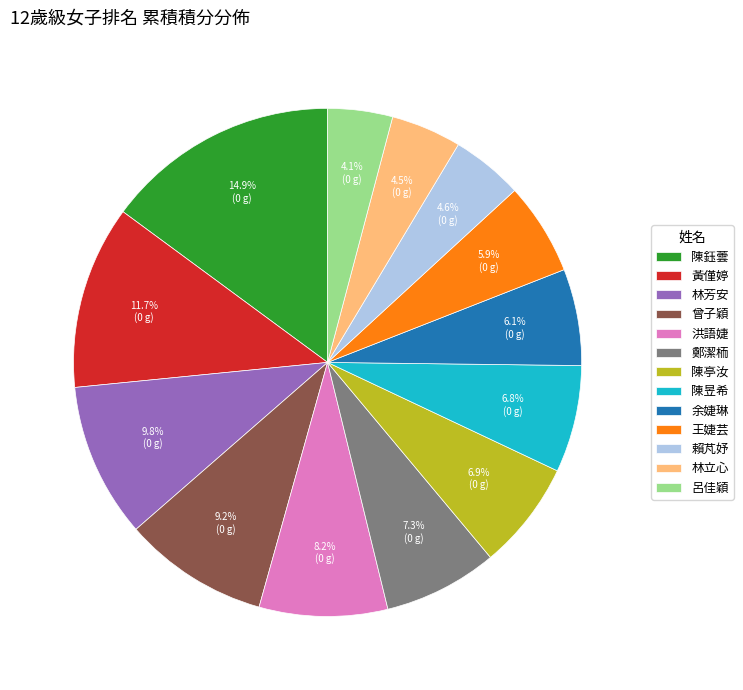

Which category has the biggest portion of the pie?

陳鈺蕓